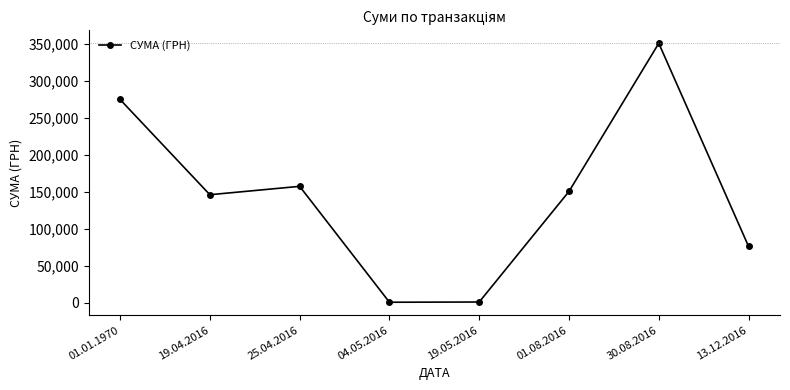

What is the greatest value displayed?

350842.2